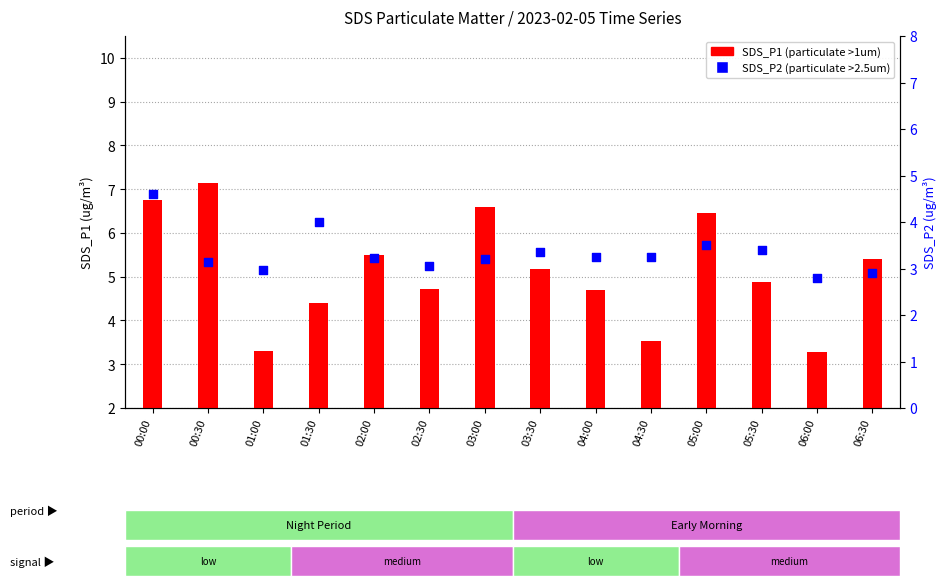

Which series contains the lowest Y value?

SDS_P2